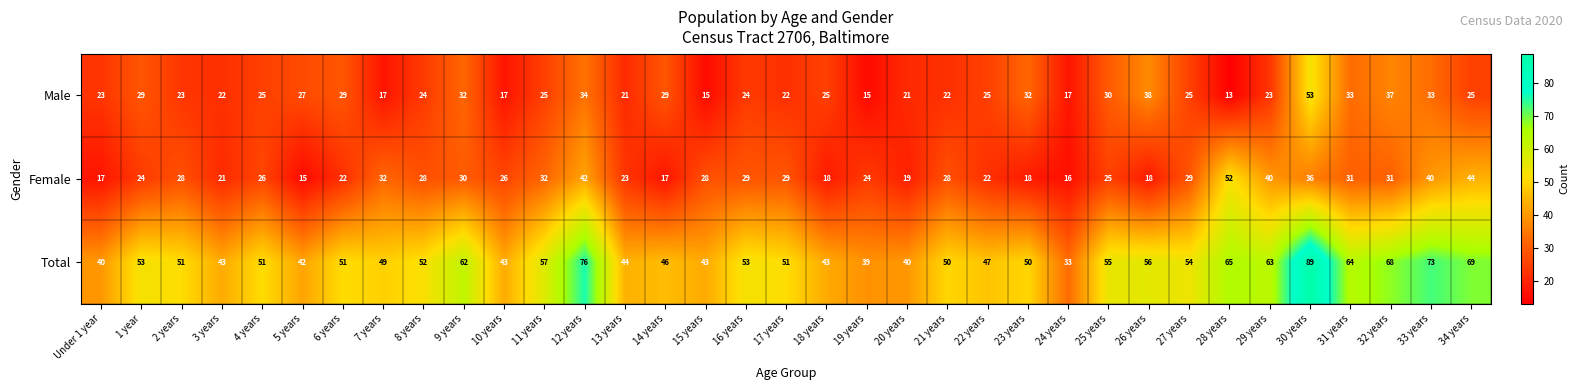

Which series has the largest range (max minus min)?

Total